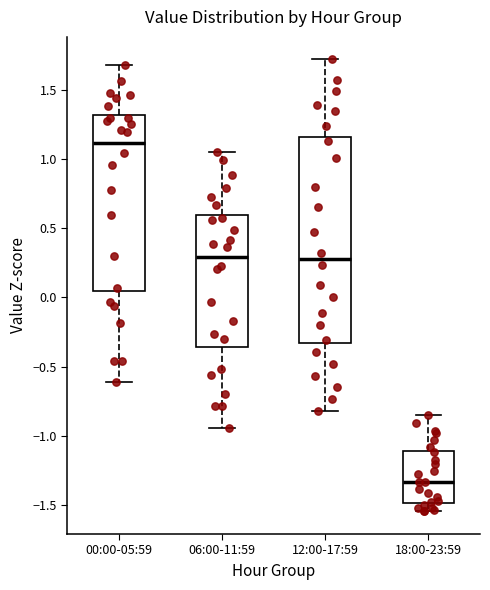

Reading left to right, read every box against the y-axis: the position of its median line, the range the box covers, and the ends of its whiskers. The values are not printed on the chart, so give them approximately, as read against the axis.

00:00-05:59: median 1.10, box 0.05 to 1.30, whiskers -0.60 to 1.70
06:00-11:59: median 0.30, box -0.35 to 0.60, whiskers -0.95 to 1.05
12:00-17:59: median 0.25, box -0.35 to 1.15, whiskers -0.80 to 1.70
18:00-23:59: median -1.35, box -1.50 to -1.10, whiskers -1.55 to -0.85